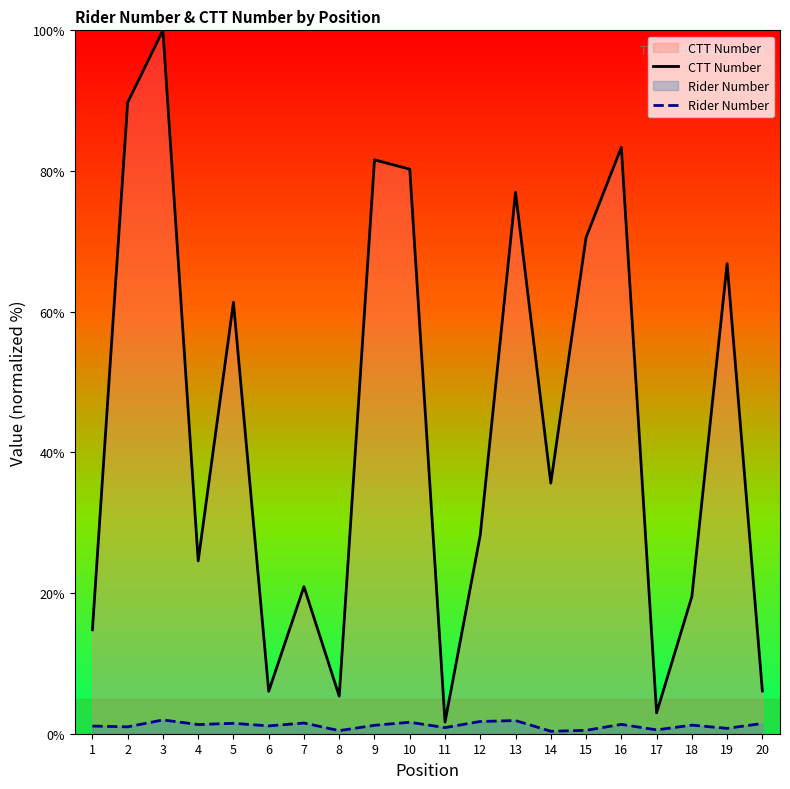

The Rider Number series shows 2.6 at 20. True or false?

False